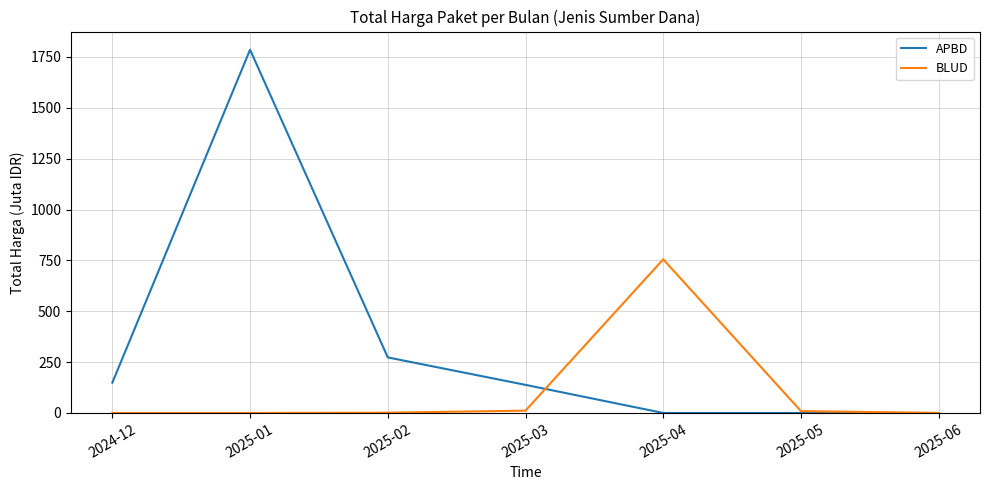

What is the difference between the maximum and minimum values in the BLUD series?

755.2